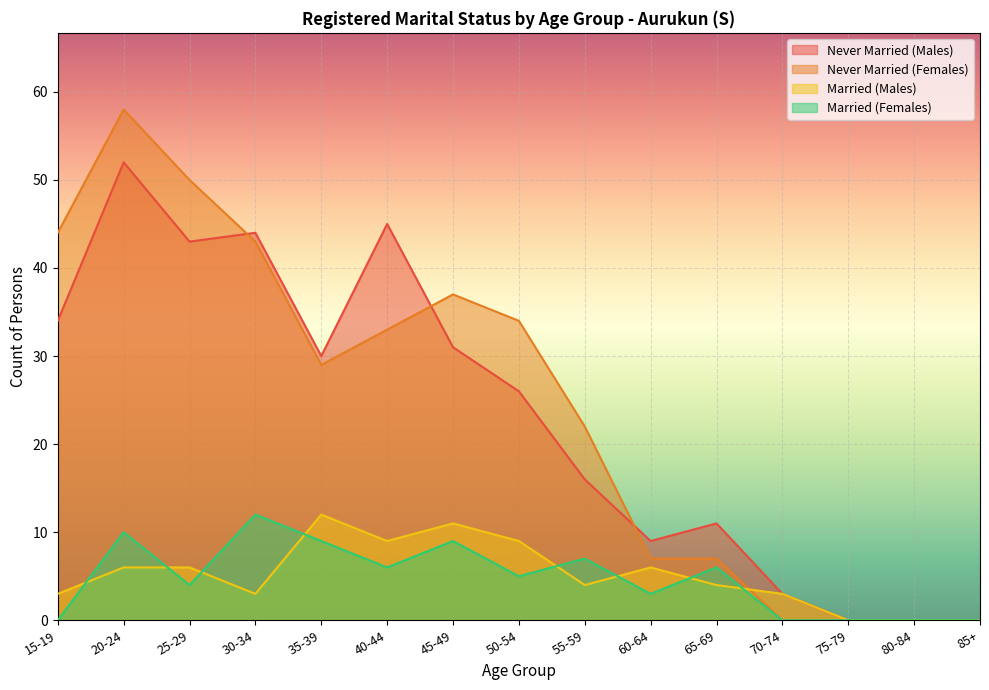

Where does the Never Married (Females) series first go above 29?

15-19